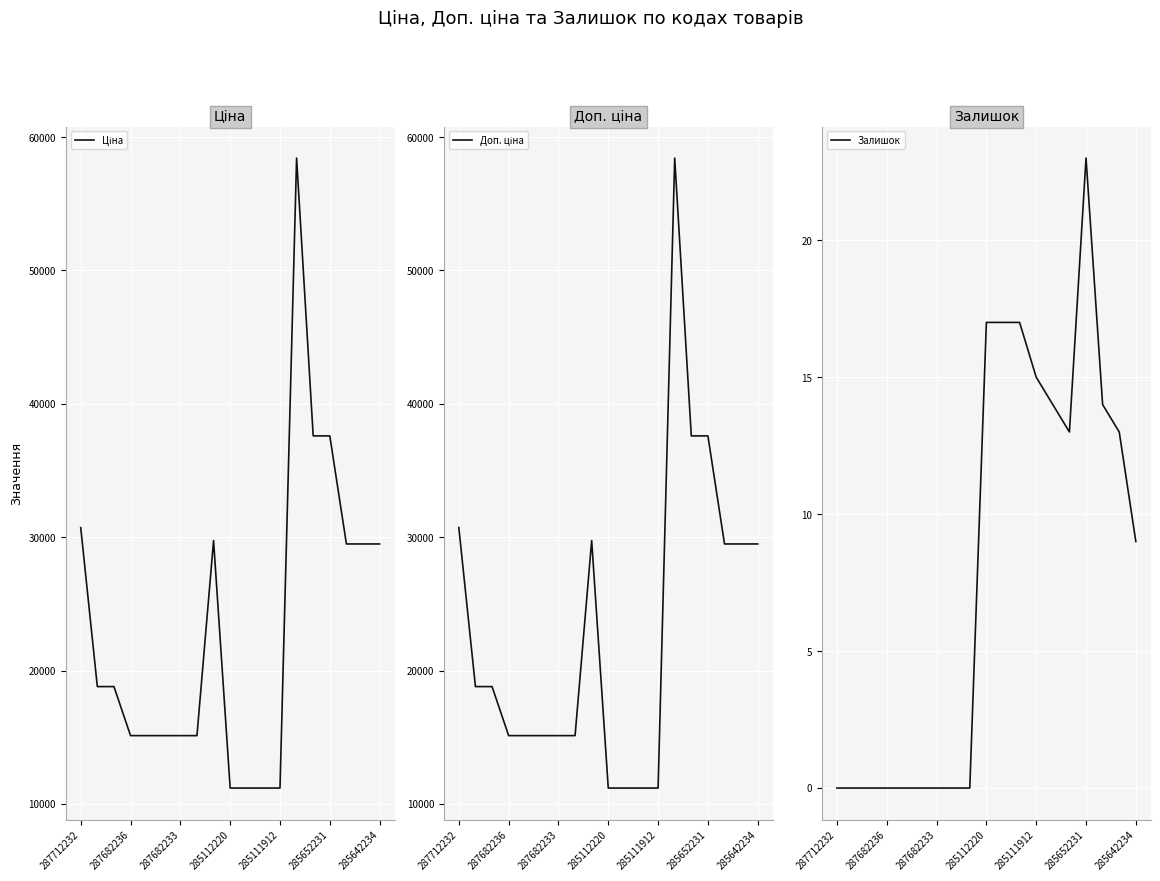

How many data points in Доп. ціна are less than 18796?

9